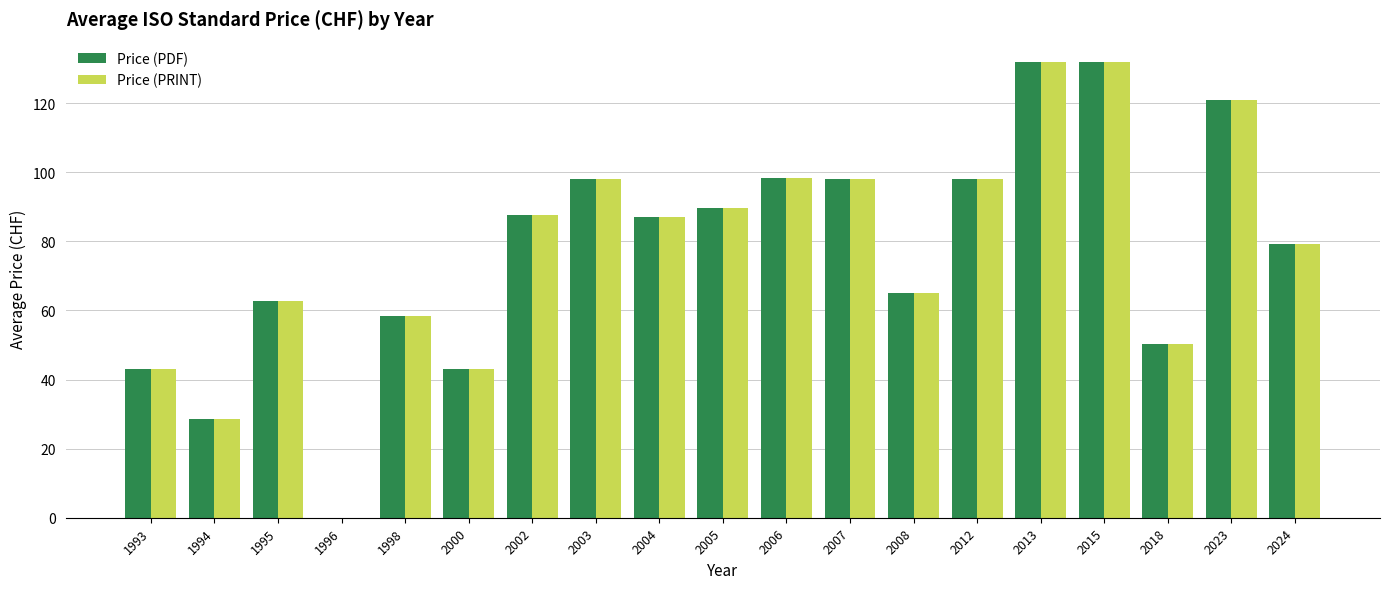

The Price (PDF) series shows 43.0 at 1993. True or false?

True